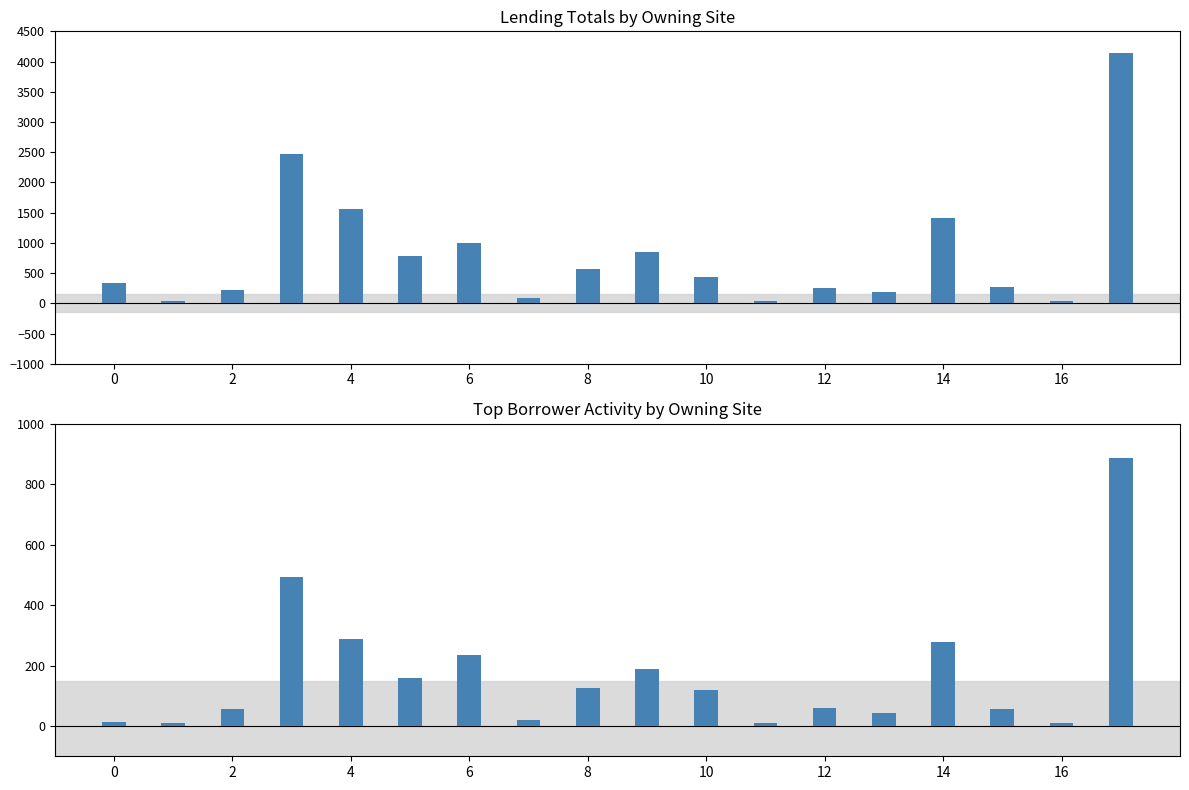

How many data points does each series have?

18